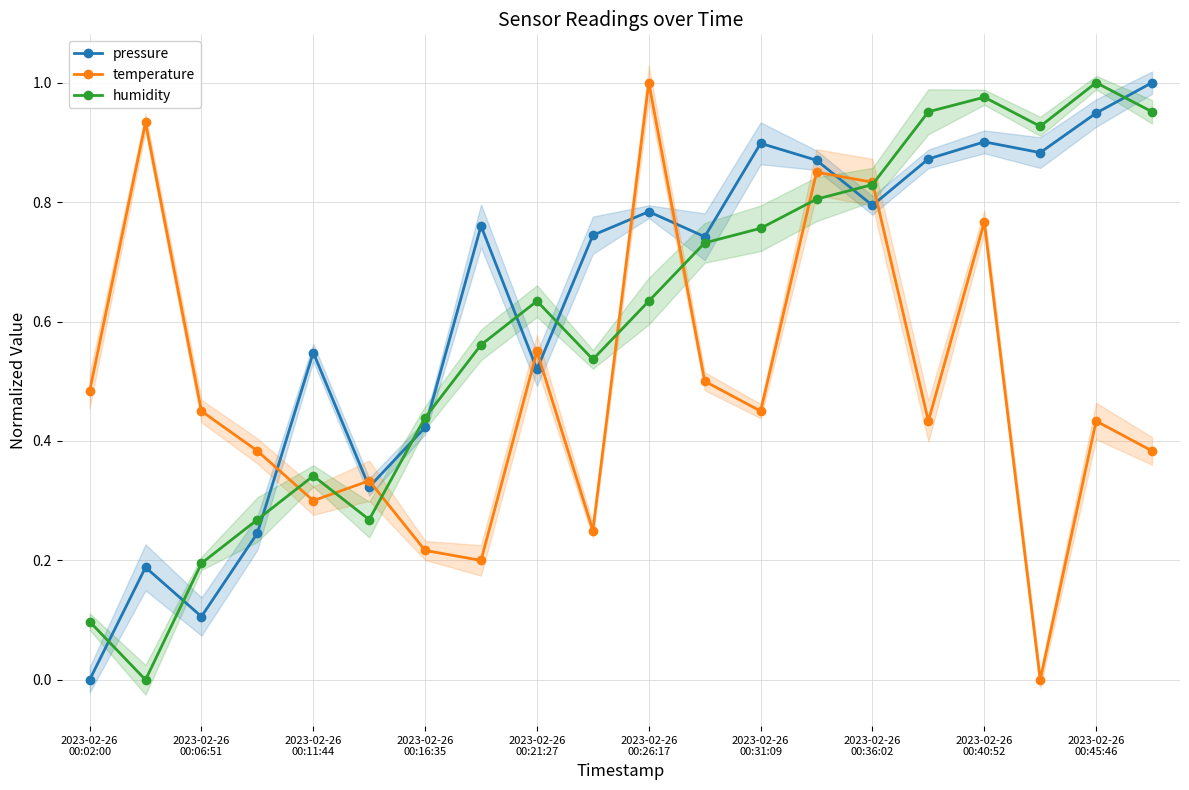

At how many categories does at least one series exceed 0?

20